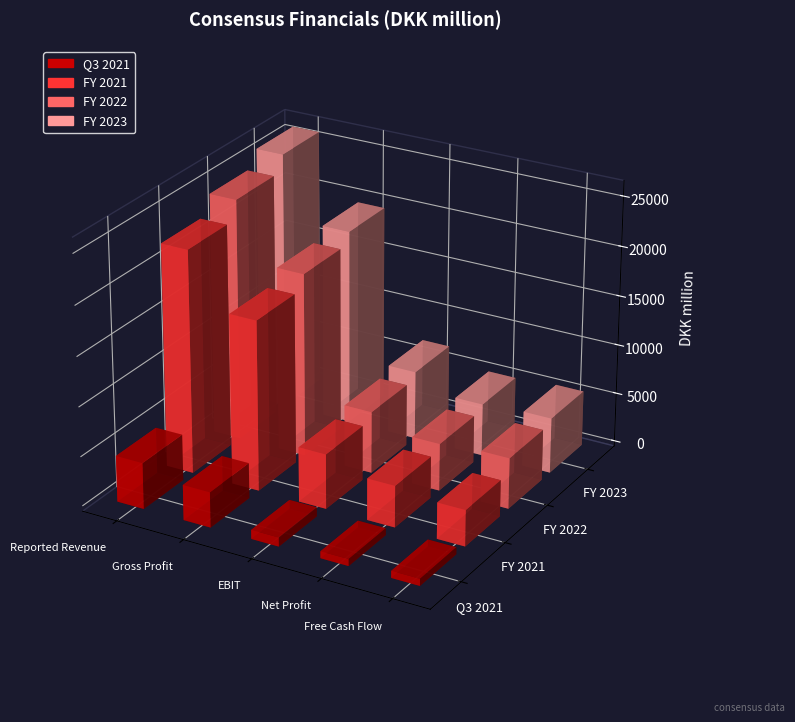

What are all the series names shown in the legend?

Q3 2021, FY 2021, FY 2022, FY 2023